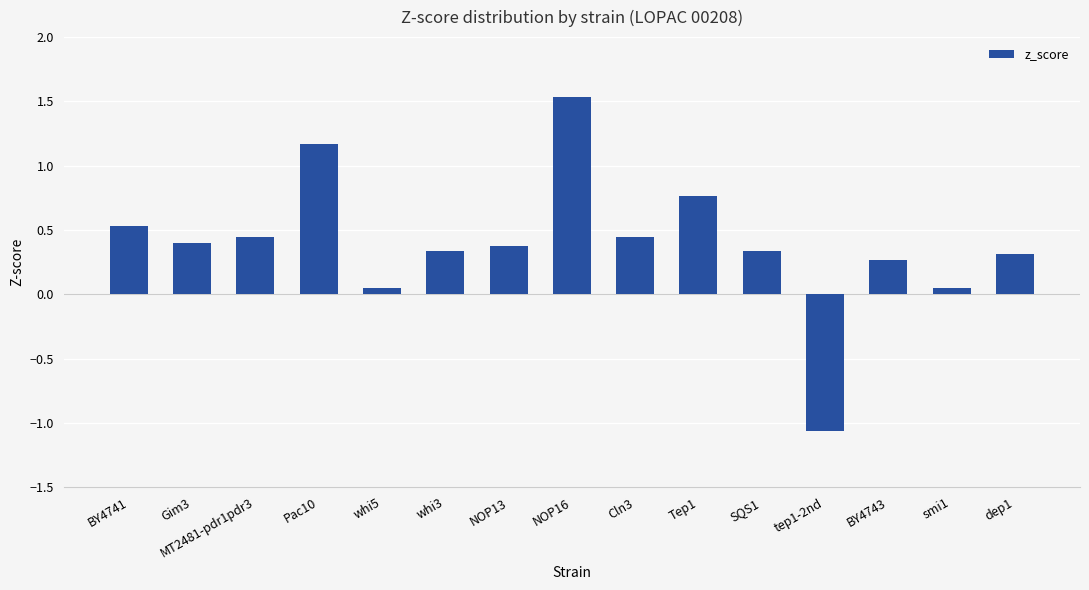

Which has a higher value, BY4741 or MT2481-pdr1pdr3?

BY4741